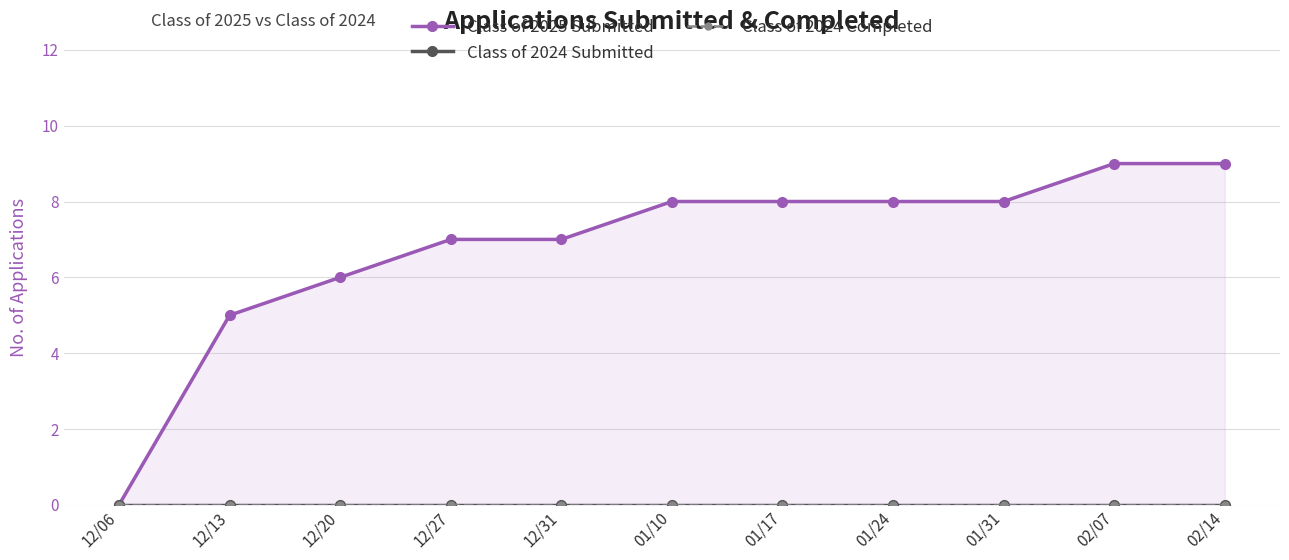

Which series changed the most between 12/20 and 02/07?

Class of 2025 Submitted